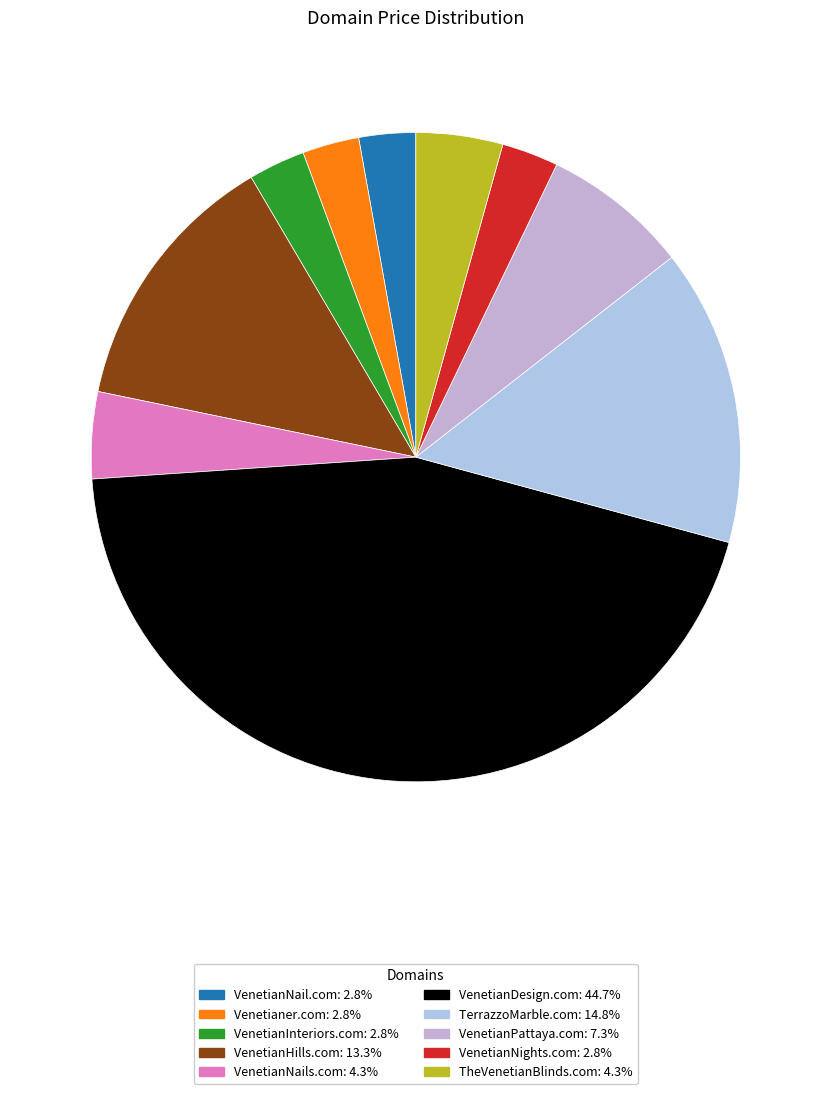

Approximately how many times larger is the value at VenetianPattaya.com compared to TheVenetianBlinds.com?

1.7